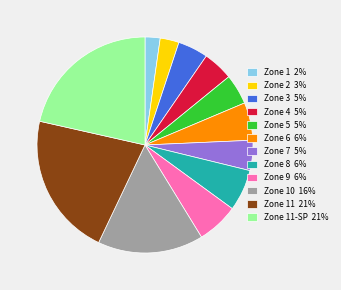

Between Zone 10 16% and Zone 7 5%, which is larger?

Zone 10 16%